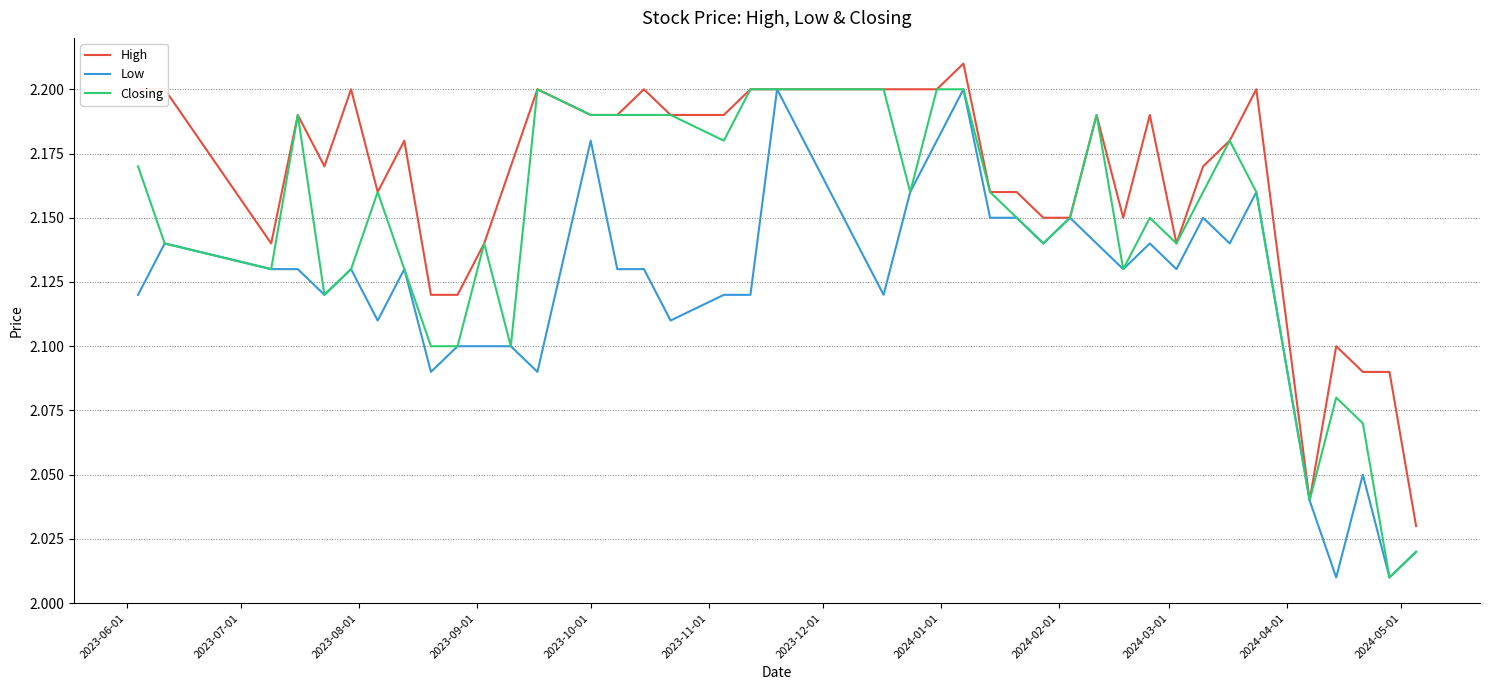

Which series has the largest total across all categories?

High